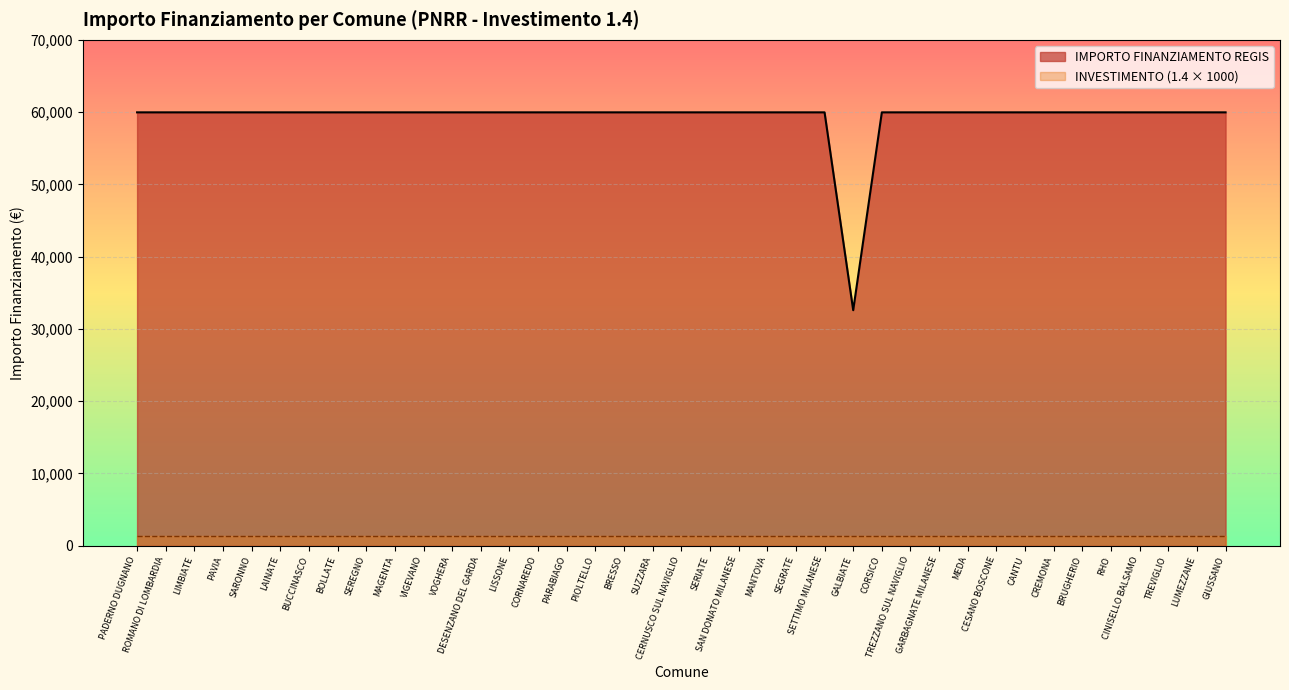

Rank the categories by value from highest to lowest.

PADERNO DUGNANO, ROMANO DI LOMBARDIA, LIMBIATE, PAVIA, SARONNO, LAINATE, BUCCINASCO, BOLLATE, SEREGNO, MAGENTA, VIGEVANO, VOGHERA, DESENZANO DEL GARDA, LISSONE, CORNAREDO, PARABIAGO, PIOLTELLO, BRESSO, SUZZARA, CERNUSCO SUL NAVIGLIO, SERIATE, SAN DONATO MILANESE, MANTOVA, SEGRATE, SETTIMO MILANESE, CORSICO, TREZZANO SUL NAVIGLIO, GARBAGNATE MILANESE, MEDA, CESANO BOSCONE, CANTU, CREMONA, BRUGHERIO, RHO, CINISELLO BALSAMO, TREVIGLIO, LUMEZZANE, GIUSSANO, GALBIATE